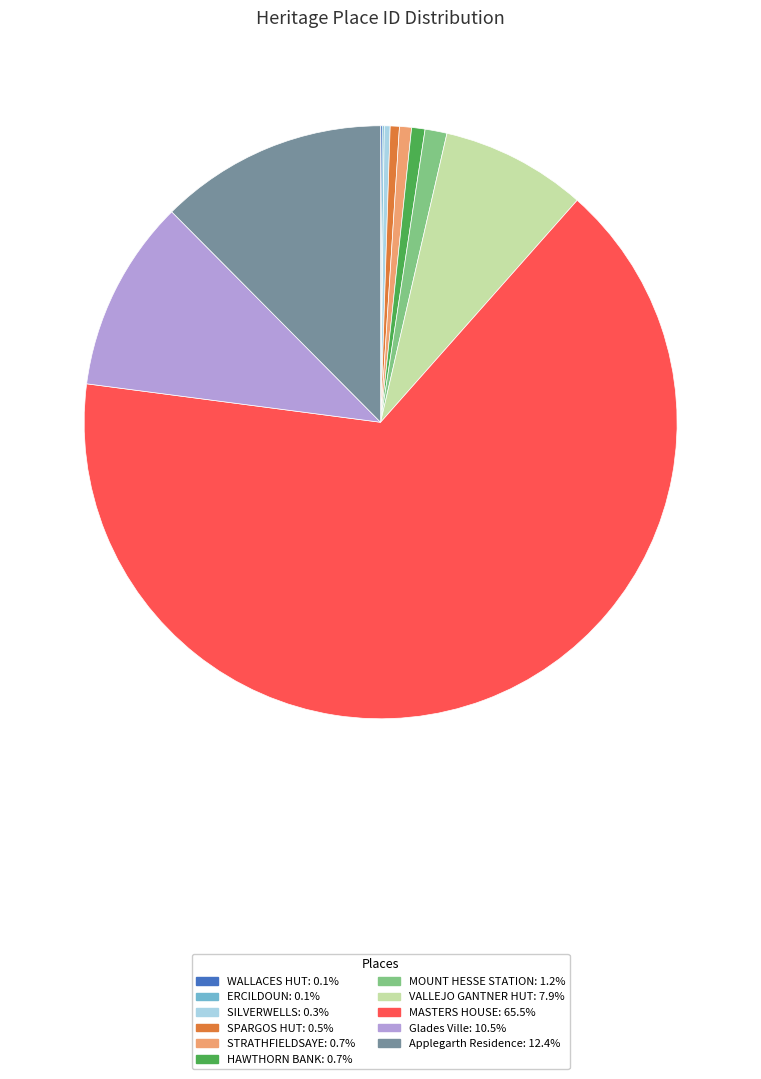

Is it true that SPARGOS HUT is 1% of the pie?

True